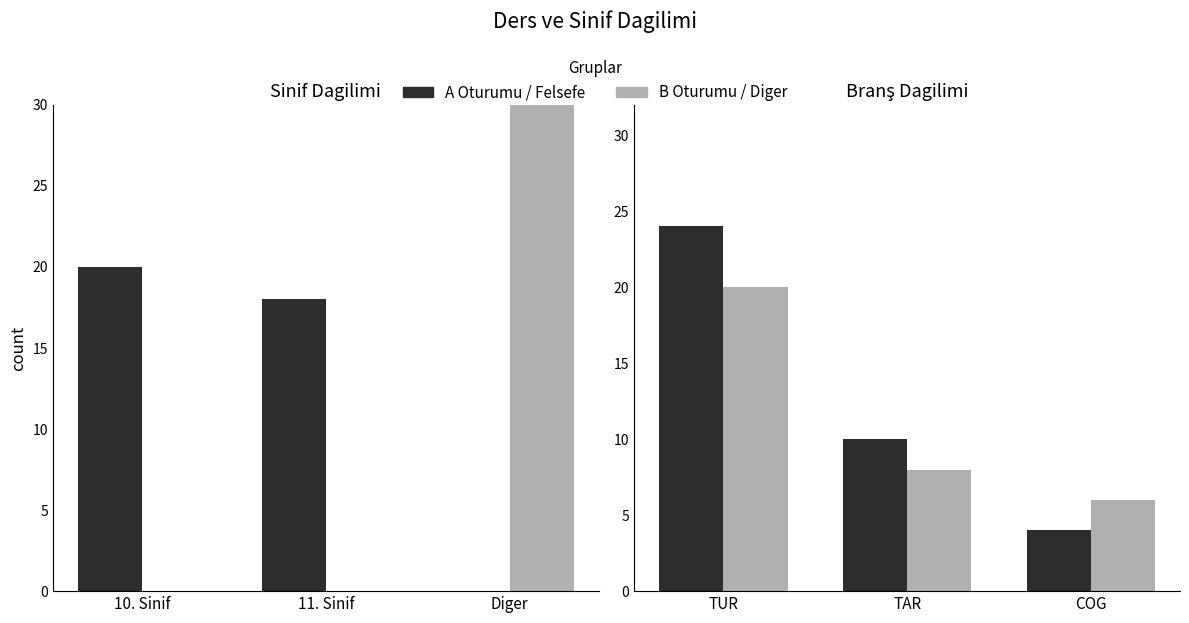

What is the average value of the B Oturumu series?

11